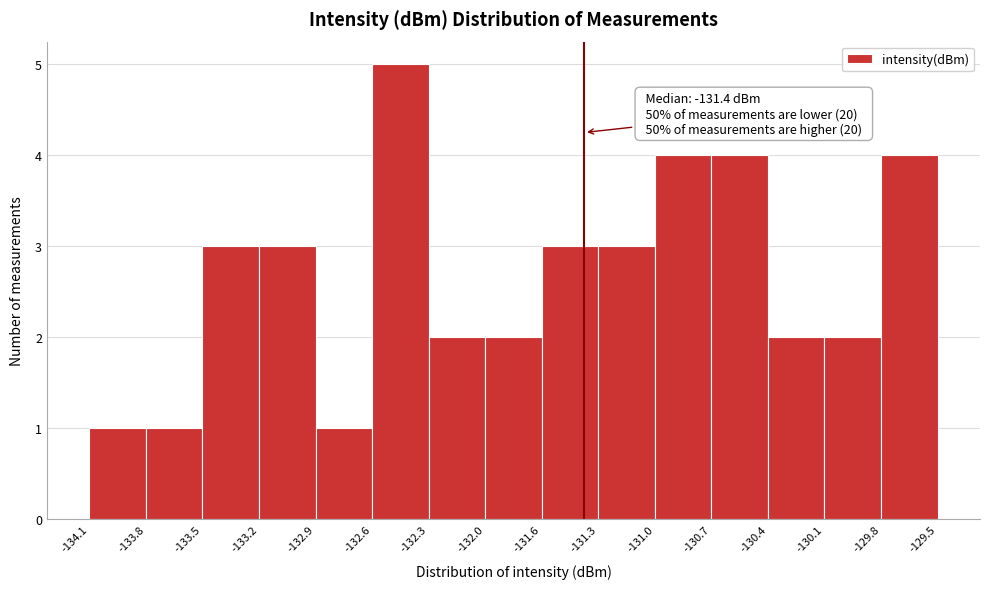

Over which range of the x-axis is the bar tallest?

-132.6 to -132.3